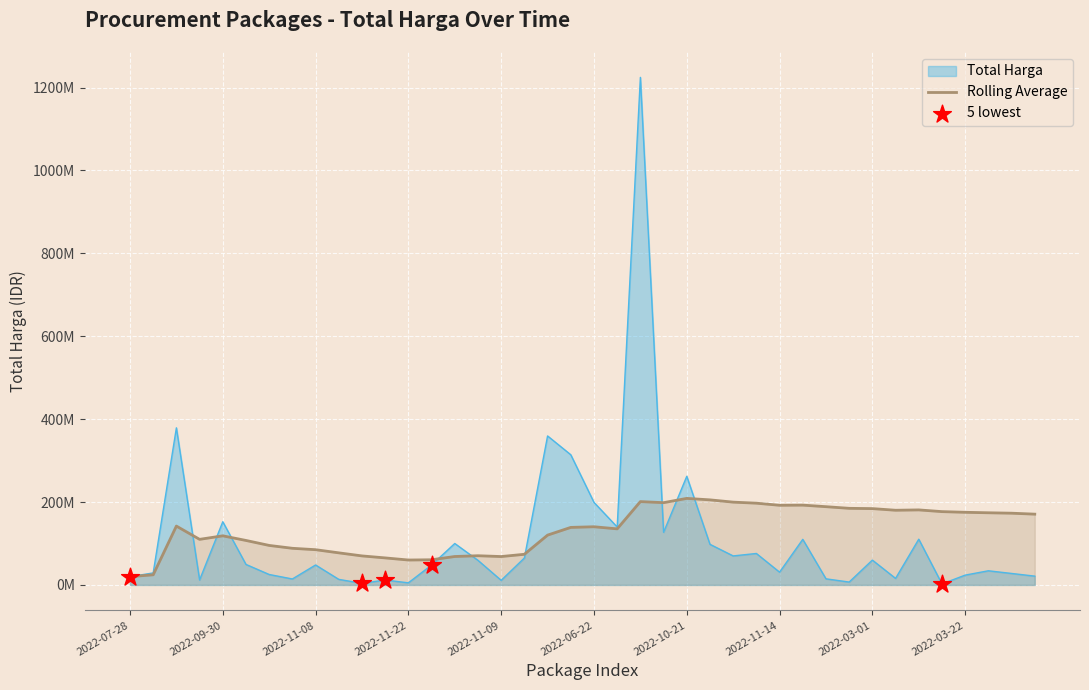

At which category is the sum across all series the highest?

2022-09-02